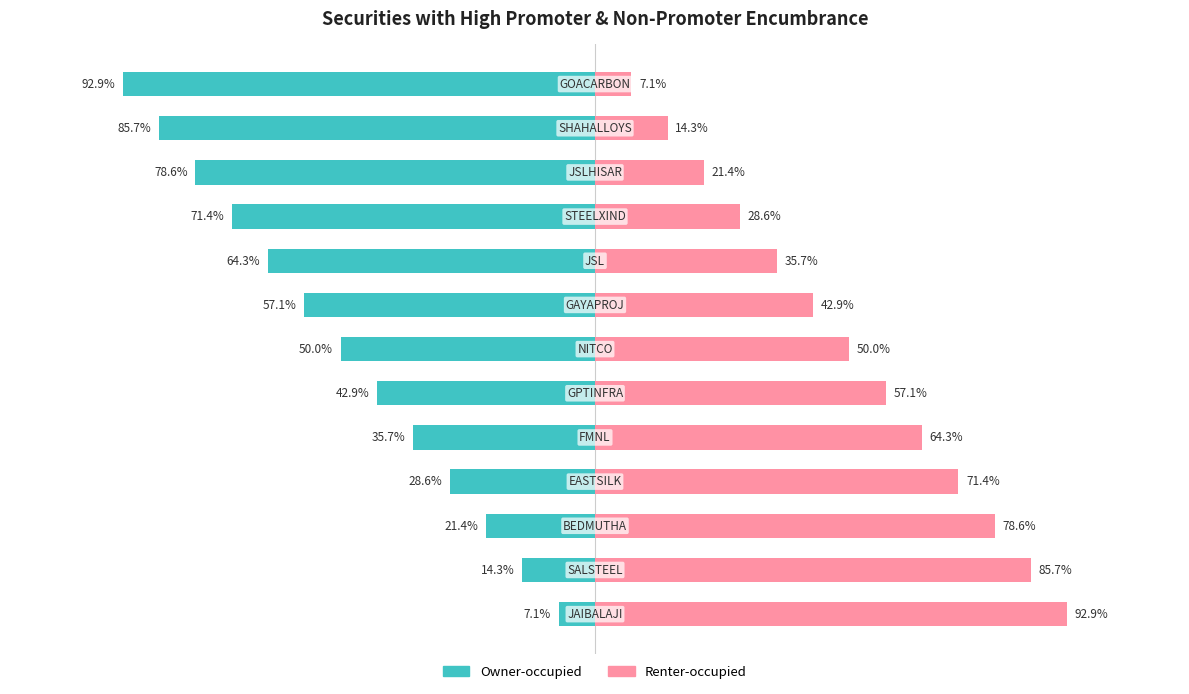

Reading left to right, transcribe all the data shown in this chart.

Owner-occupied: -7.1	-14.3	-21.4	-28.6	-35.7	-42.9	-50.0	-57.1	-64.3	-71.4	-78.6	-85.7	-92.9
Renter-occupied: 92.9	85.7	78.6	71.4	64.3	57.1	50.0	42.9	35.7	28.6	21.4	14.3	7.1